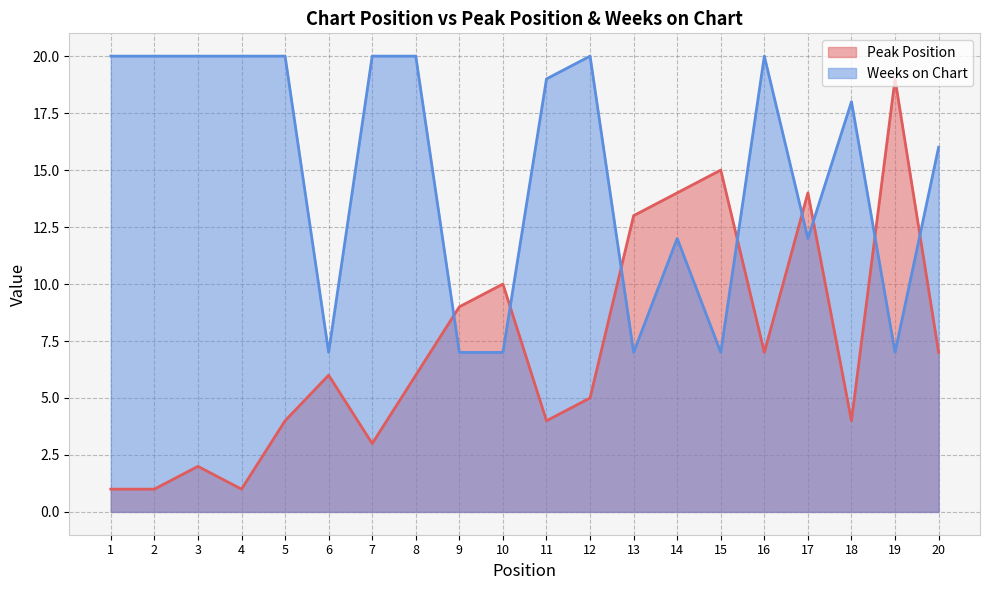

How many data points in Weeks on Chart are above 19?

9